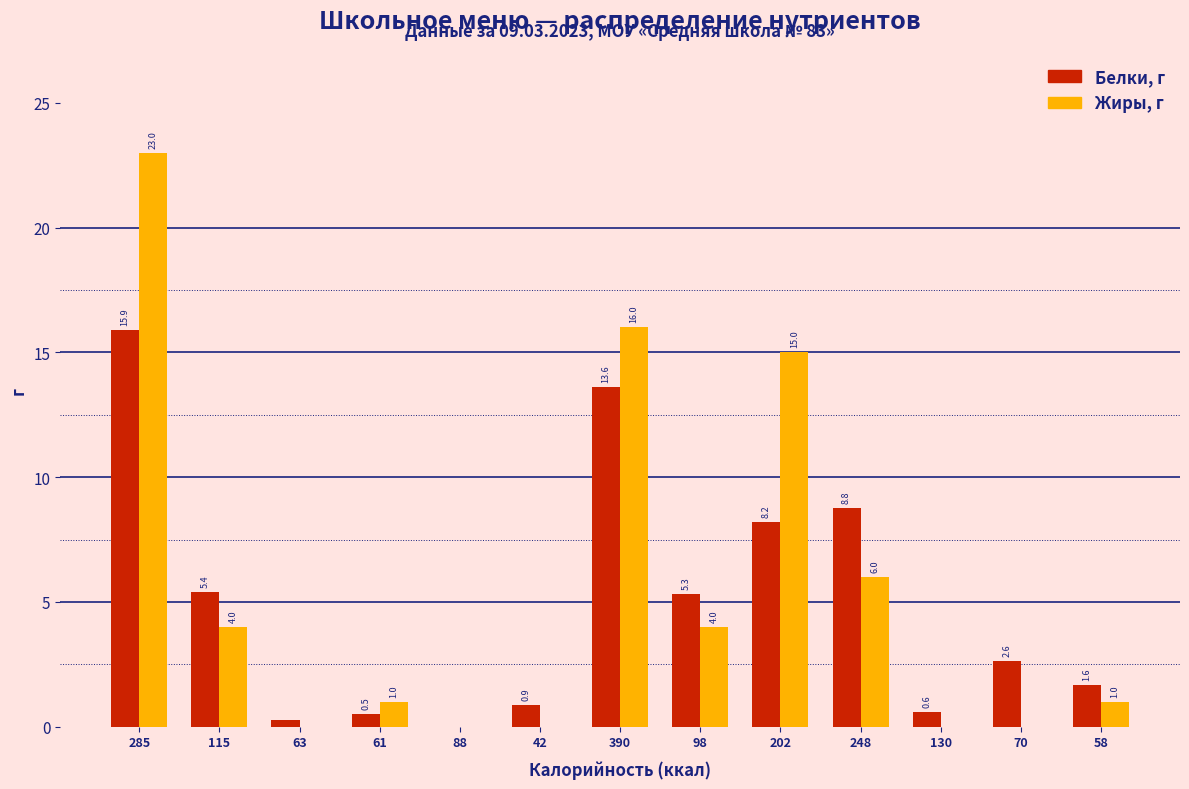

Is the value of Белки, г at 63 greater than the value of Жиры, г at 61?

No